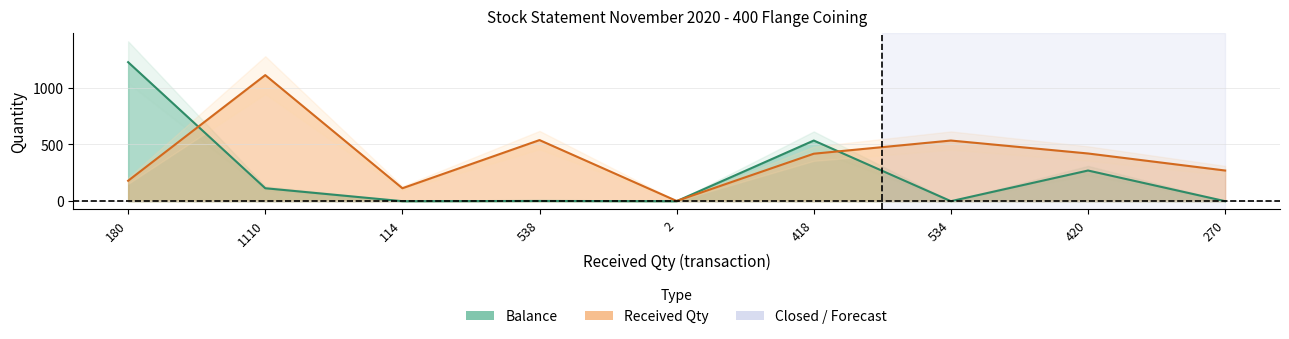

True or false: the data shows -848 at 270.

False